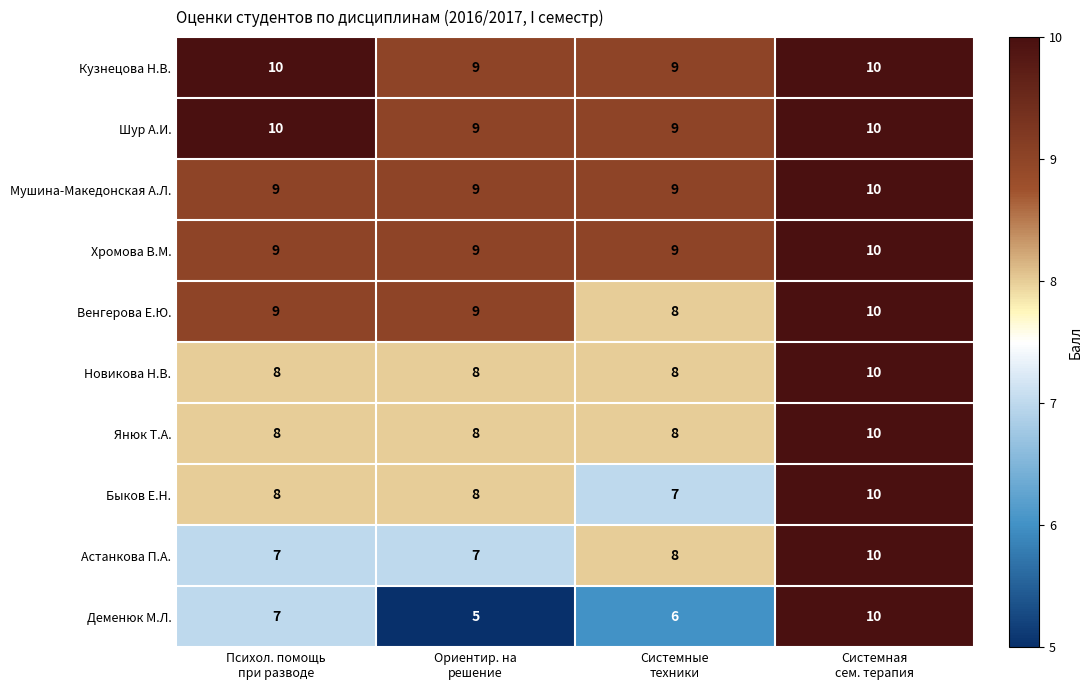

What is the average value of the Астанкова П.А. series?

8